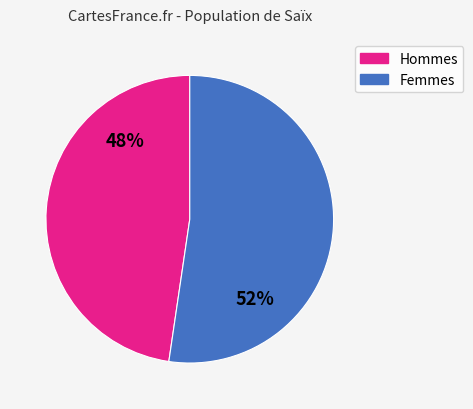

To the nearest percent, what is the average slice percentage?

50%